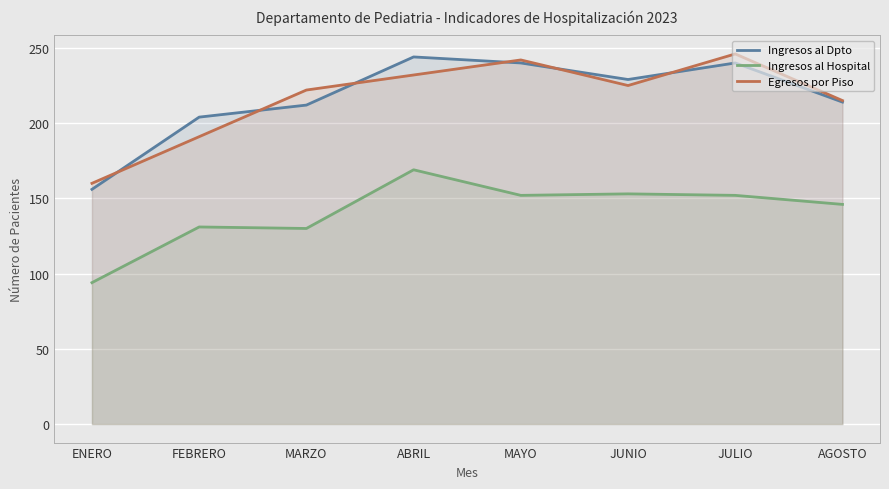

What is the average value of the Ingresos al Dpto series?

217